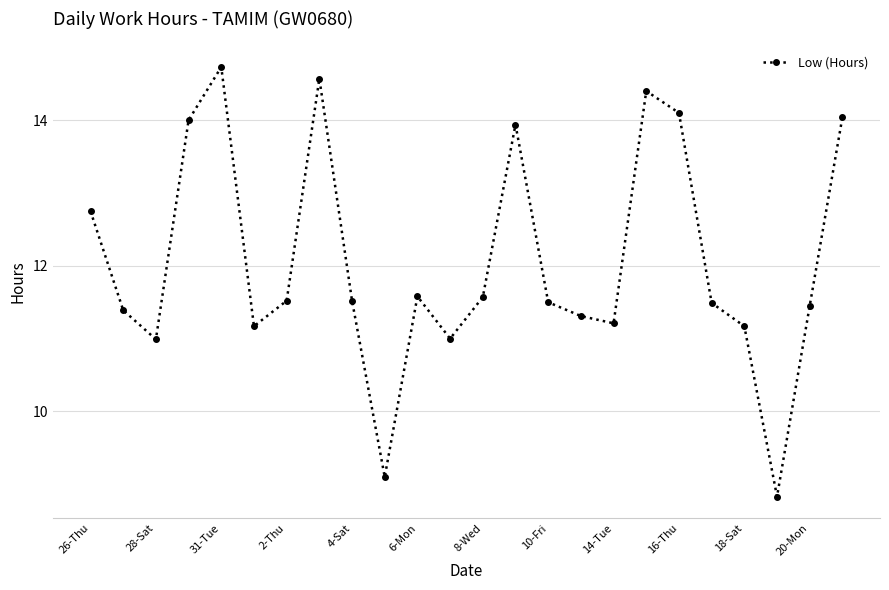

Is this an area chart (filled region under the line)?

No